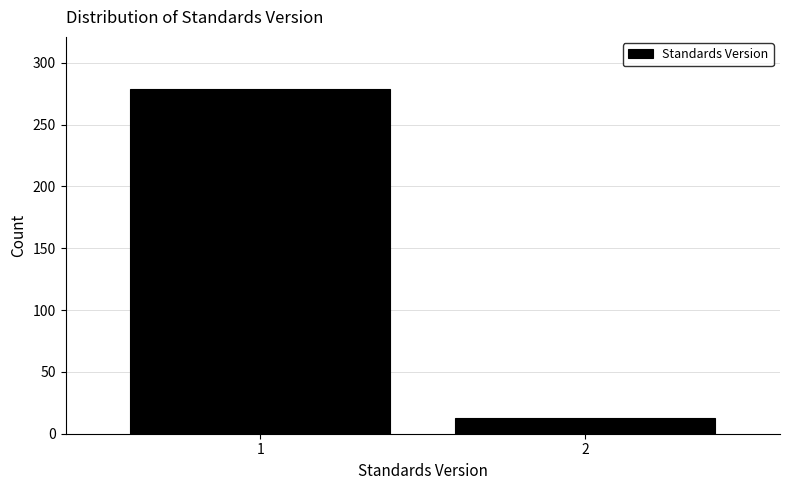

Reading right to left, what are all the values shown in this chart?

13	279